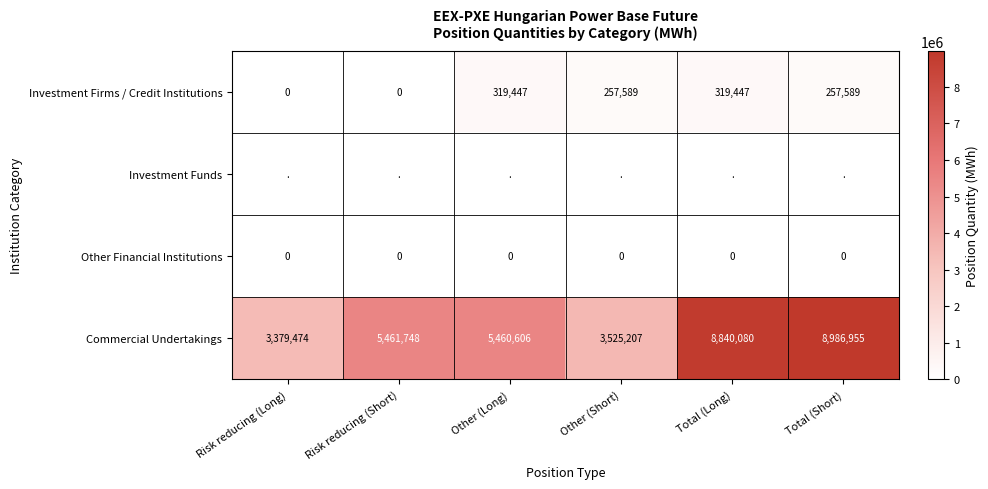

What is the difference between the highest and lowest values at Other (Long)?

5460606.0